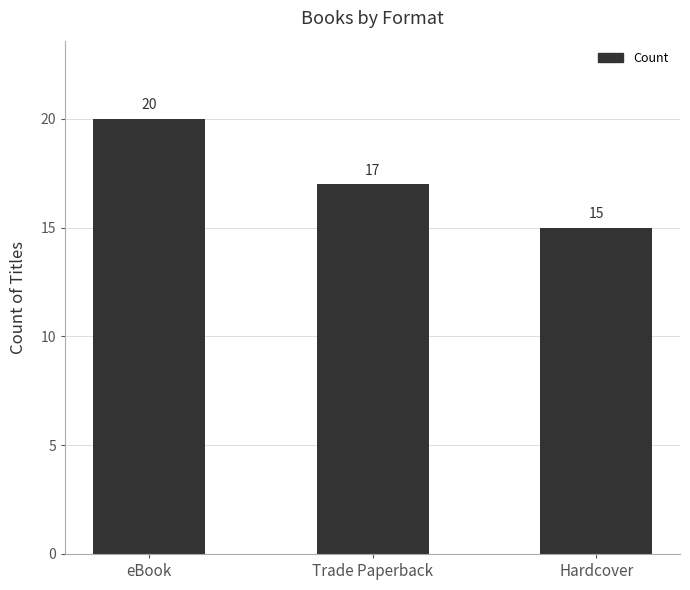

Does the chart contain stacked bars?

No